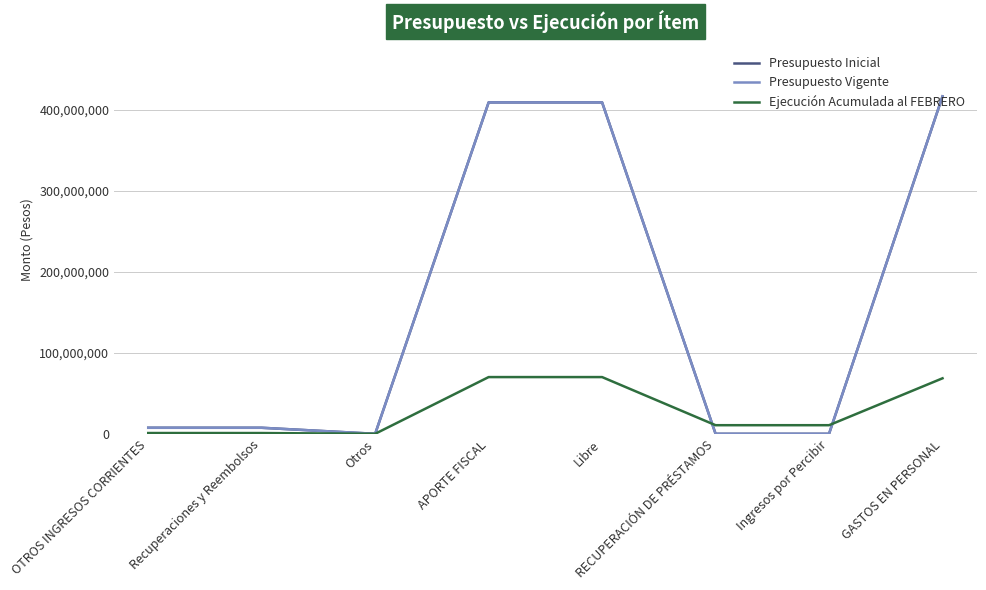

What position from the right is GASTOS EN PERSONAL?

1